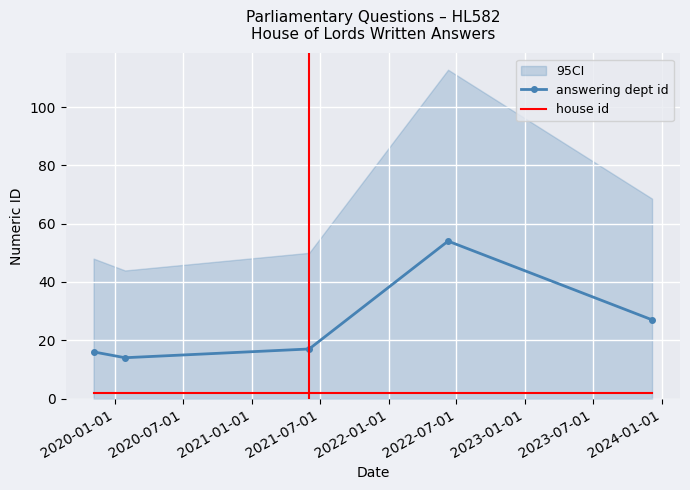

True or false: answering dept id and house id cross at least once.

False